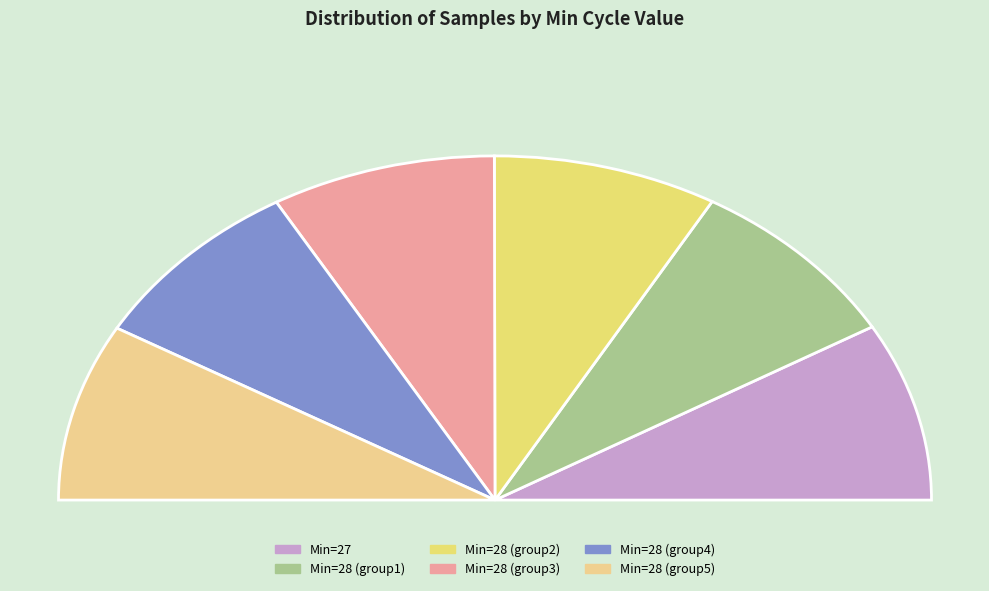

Count the number of slices in the pie.

6